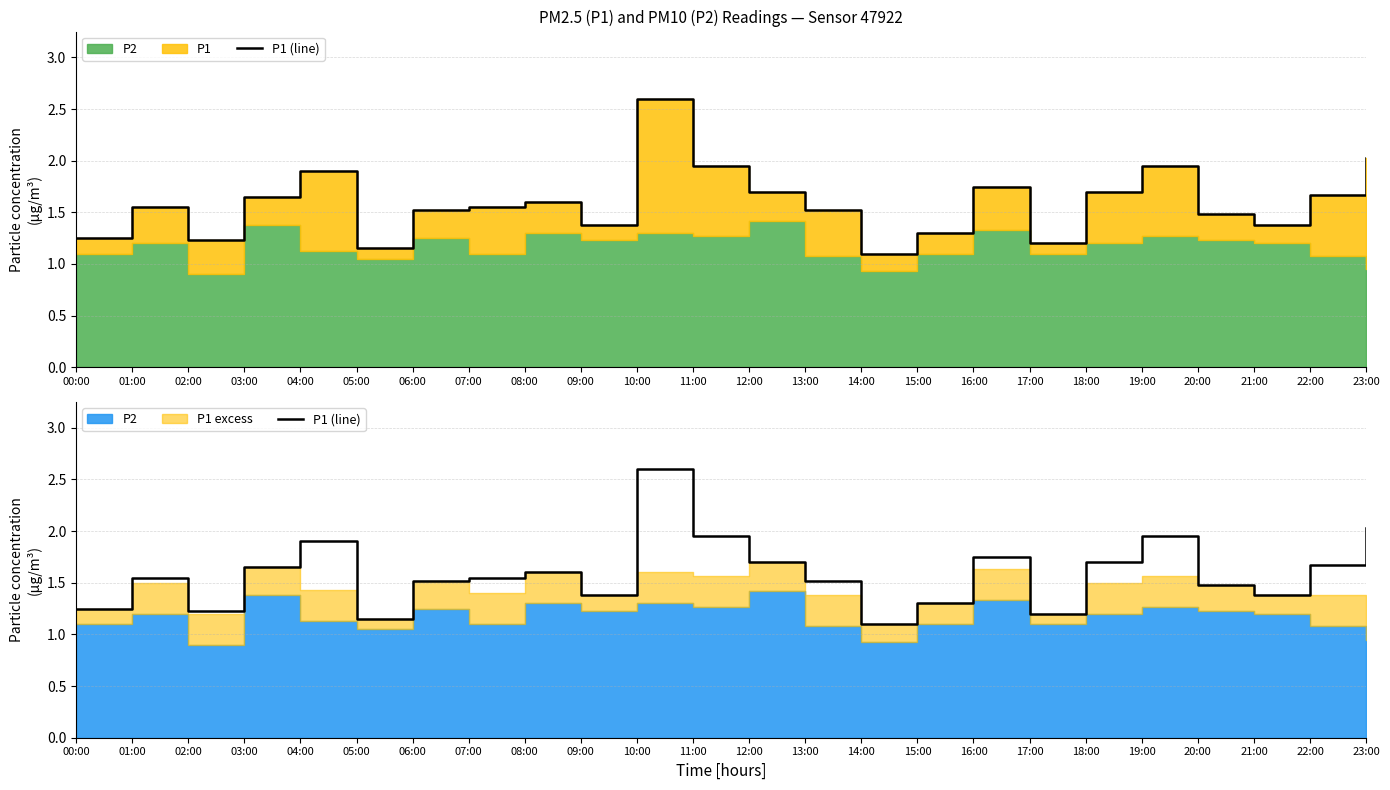

Rank the categories by value from highest to lowest.

10:00, 23:00, 11:00, 19:00, 04:00, 16:00, 12:00, 18:00, 22:00, 03:00, 08:00, 01:00, 07:00, 06:00, 13:00, 20:00, 09:00, 21:00, 15:00, 00:00, 02:00, 17:00, 05:00, 14:00